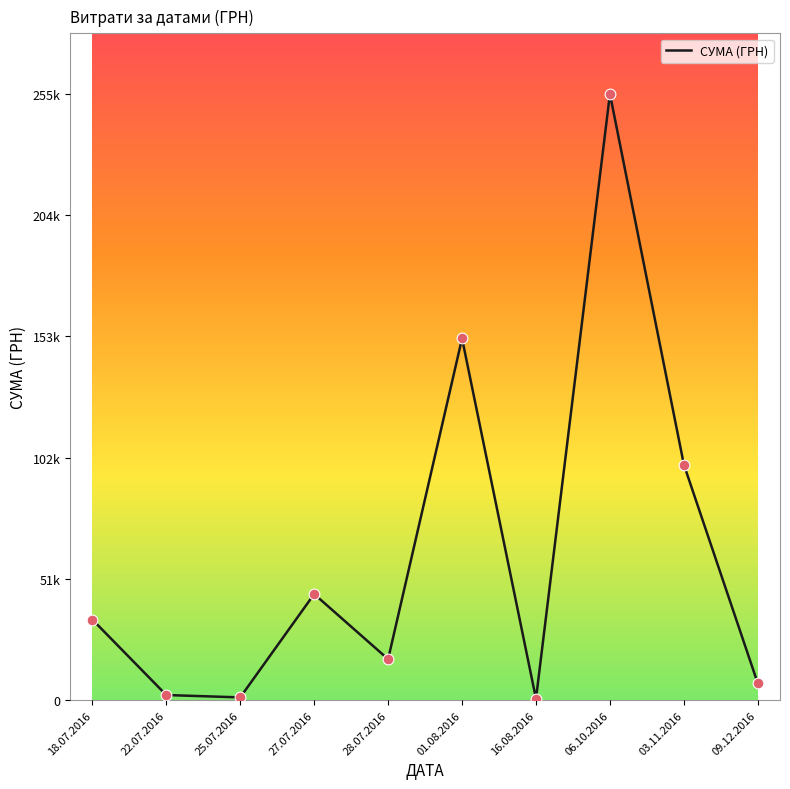

What is the ratio of the value at 09.12.2016 to the value at 16.08.2016?

11.8